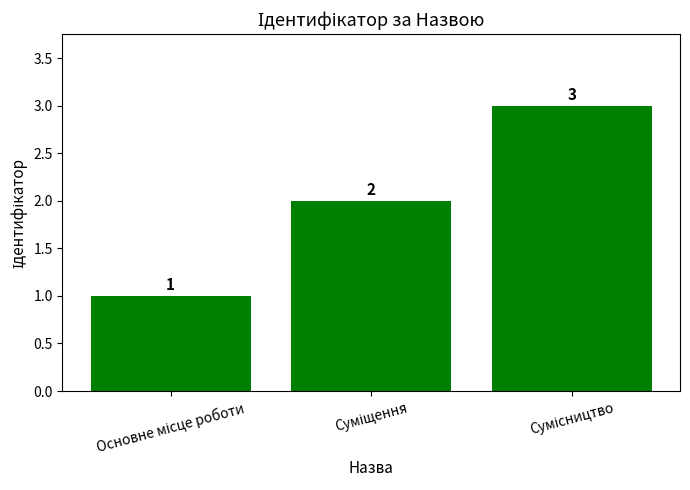

How many bars are there in total?

3